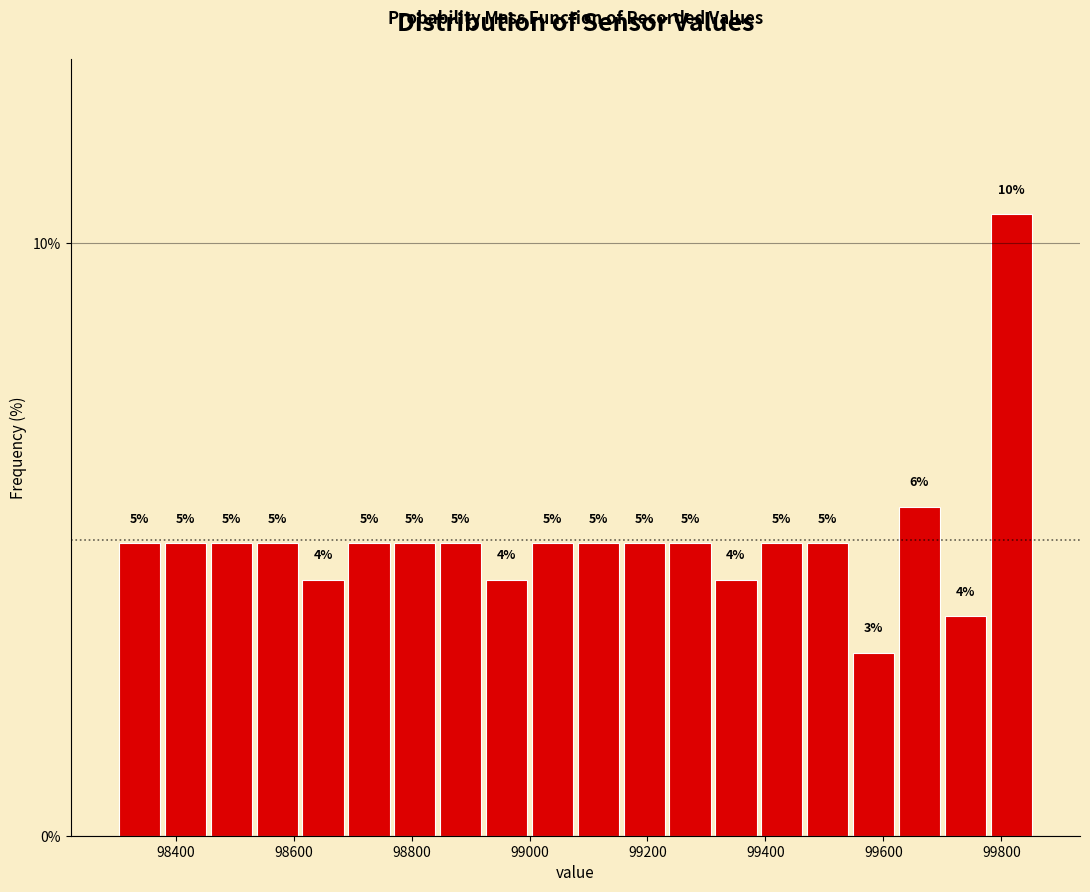

Read against the x-axis, roughly where is the centre of the tallest bar?

99820